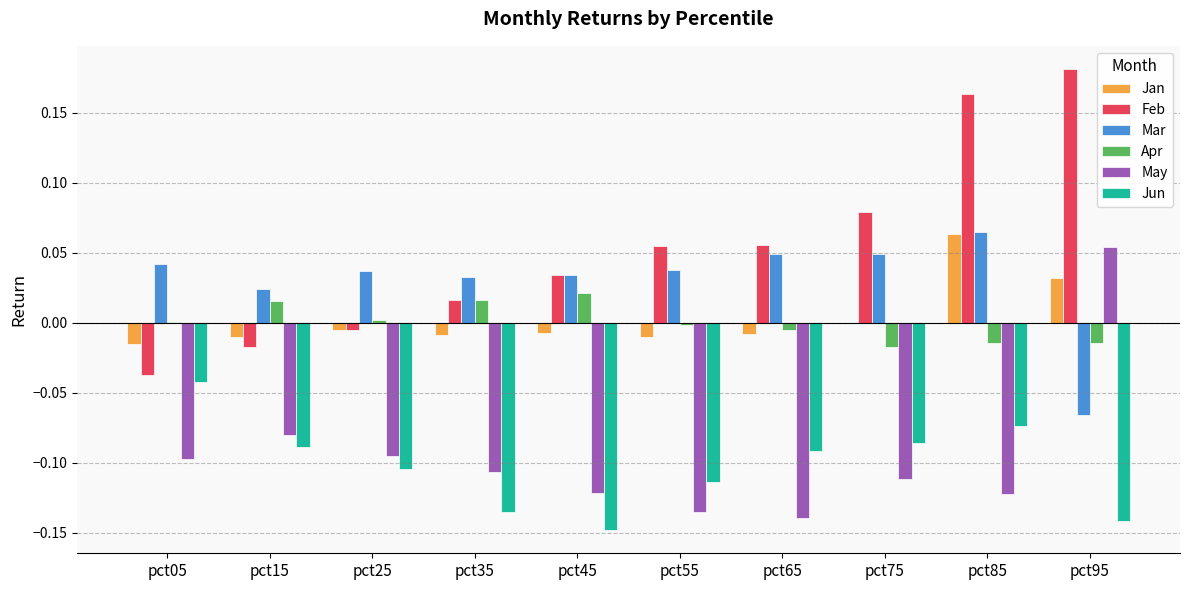

Between pct45 and pct95, which series saw the biggest shift?

May